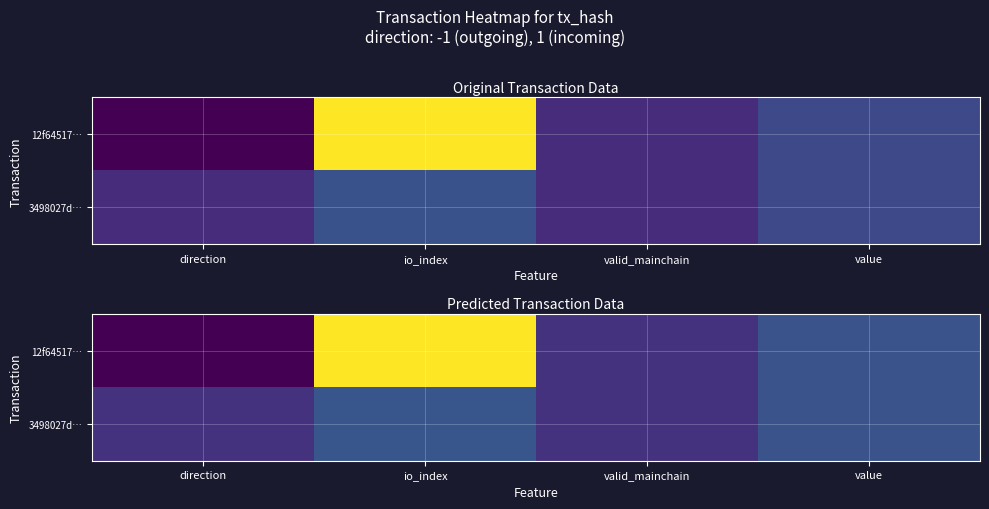

What is the average value of the 12f64517… series?

3.8